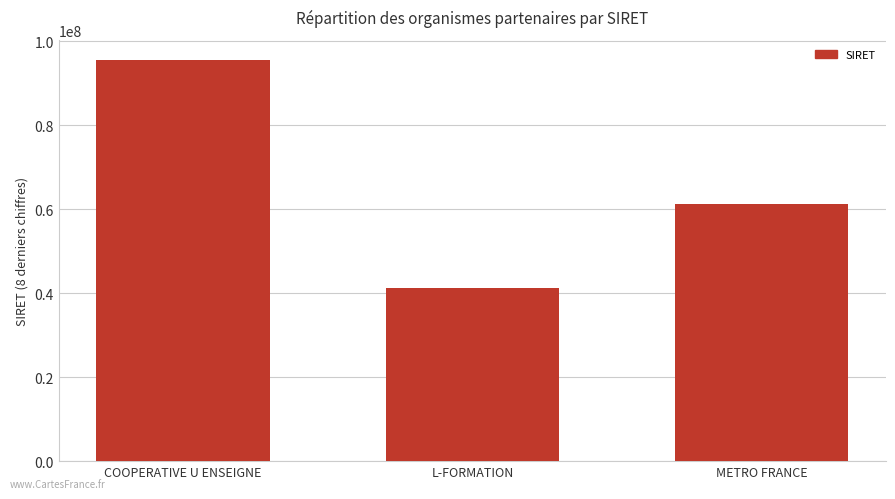

How many categories are shown in the chart?

3